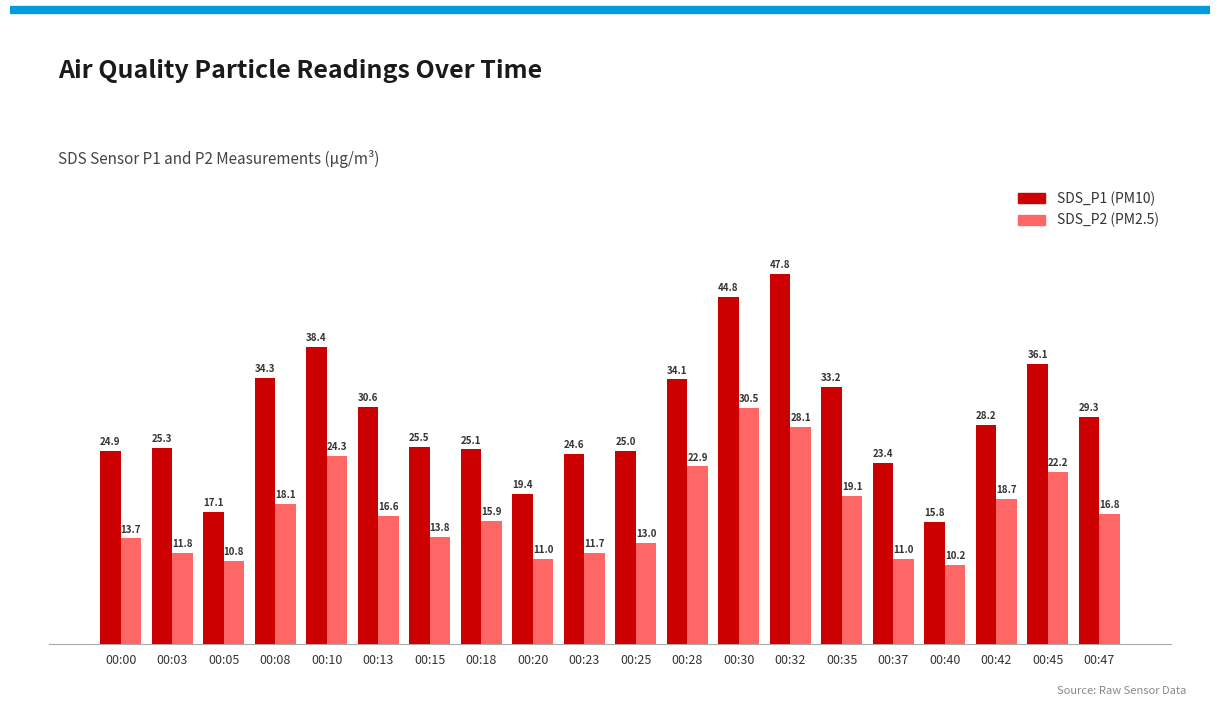

What is the difference between the highest and lowest values at 00:10?

14.1